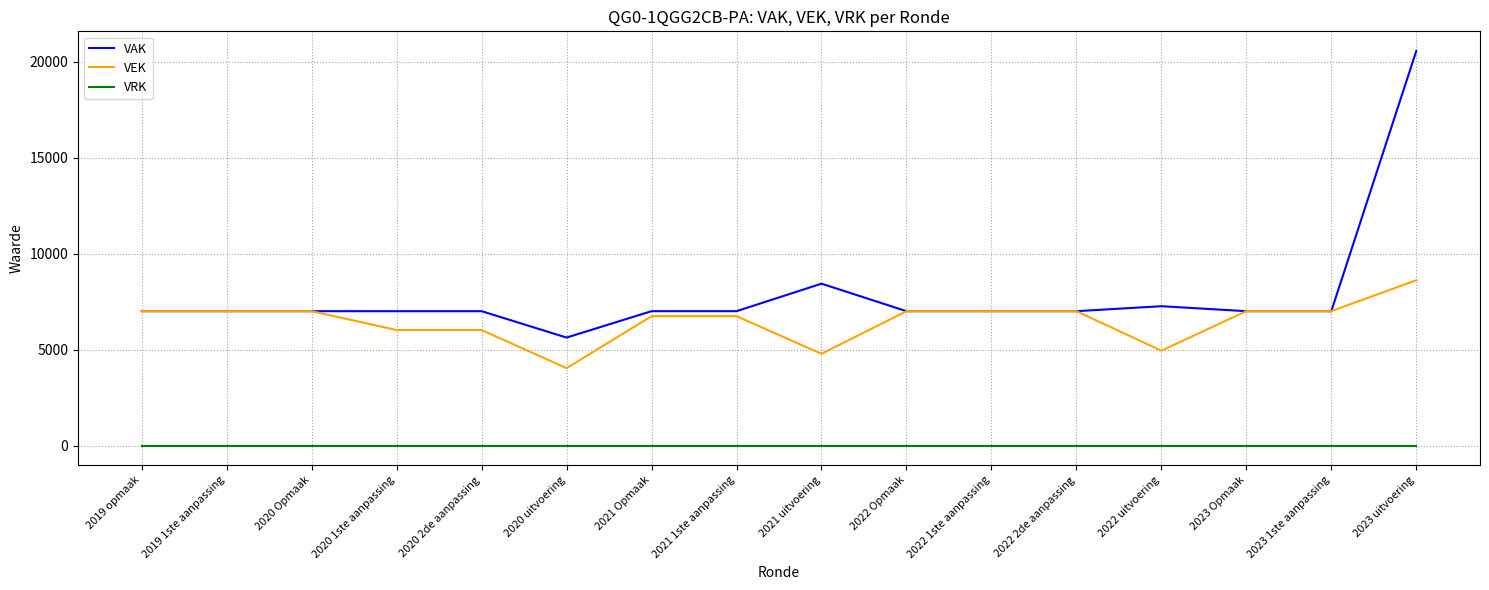

What is the greatest value displayed?

20554